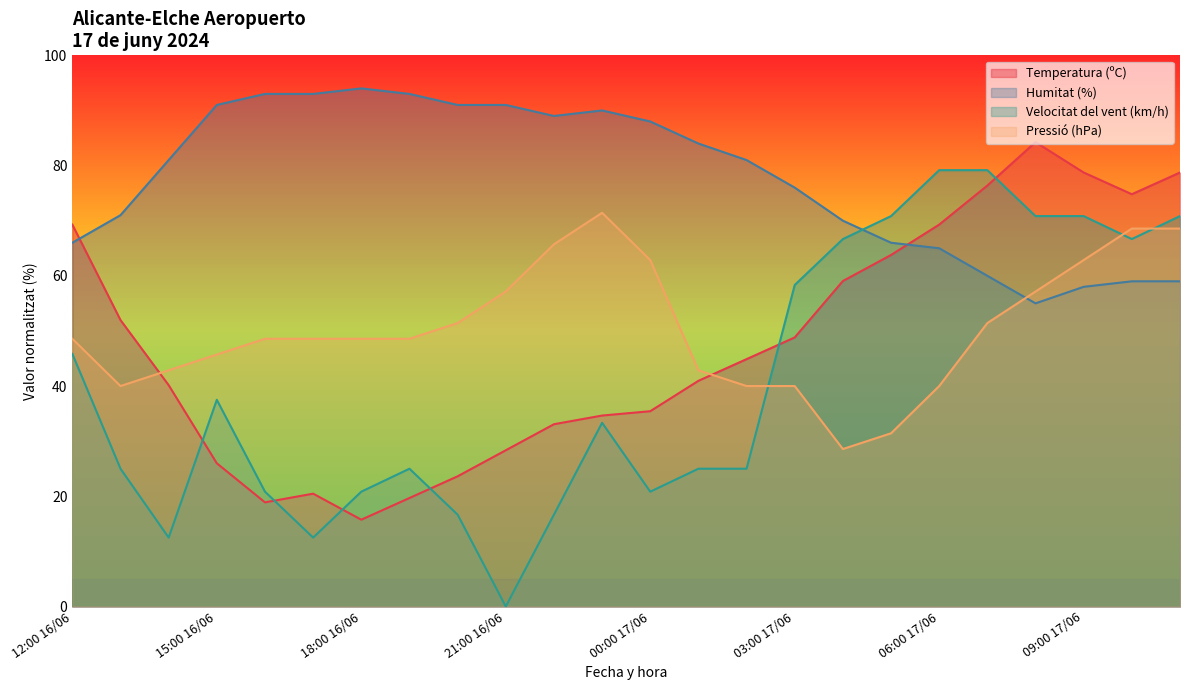

At 18:00 16/06, list the series in order from smallest to largest.

Temperatura (ºC), Velocitat del vent (km/h), Pressió (hPa), Humitat (%)